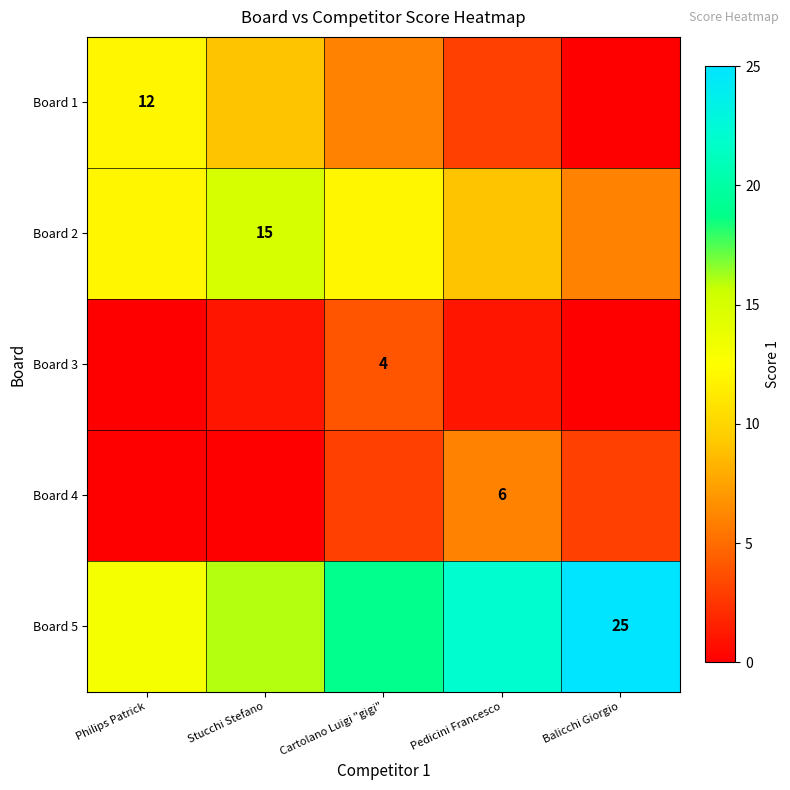

The Board 1 series shows 3 at Pedicini Francesco. True or false?

True